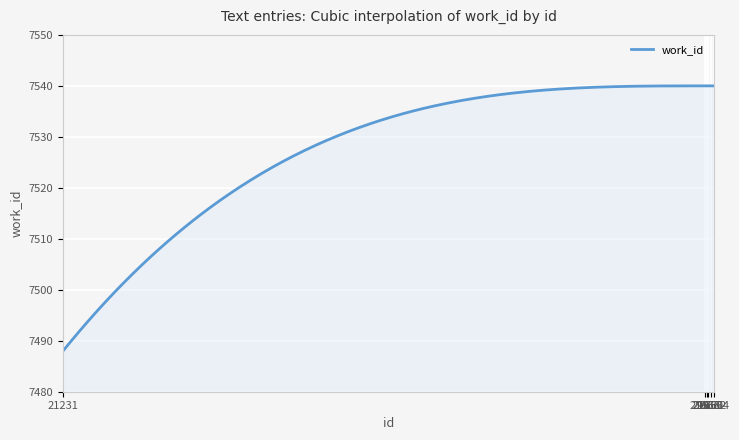

What is the minimum value shown in the chart?

7488.0